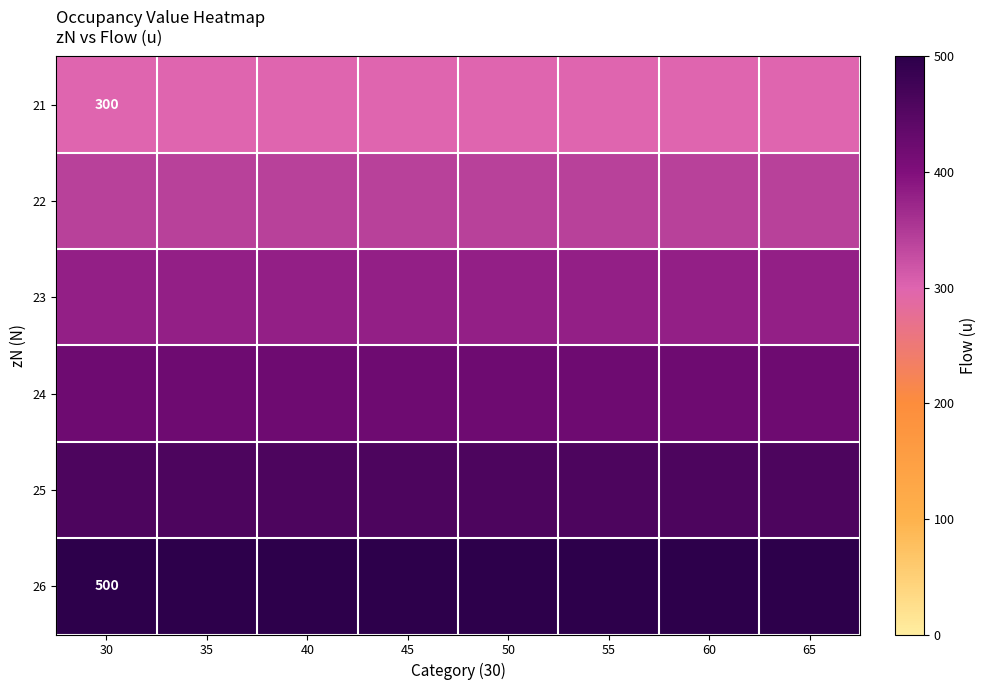

Which series has the largest total across all categories?

26